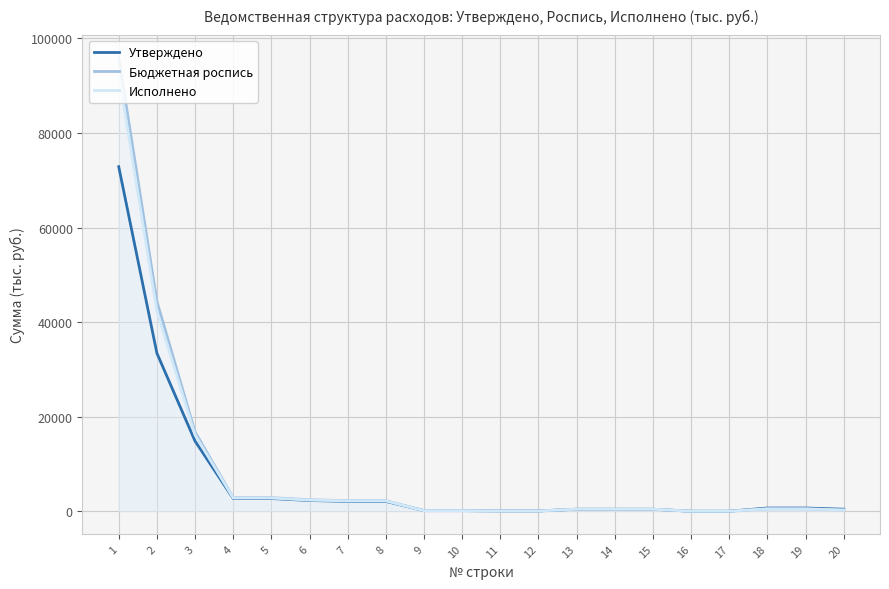

Is it true that Бюджетная роспись equals 16.2 at 17?

False